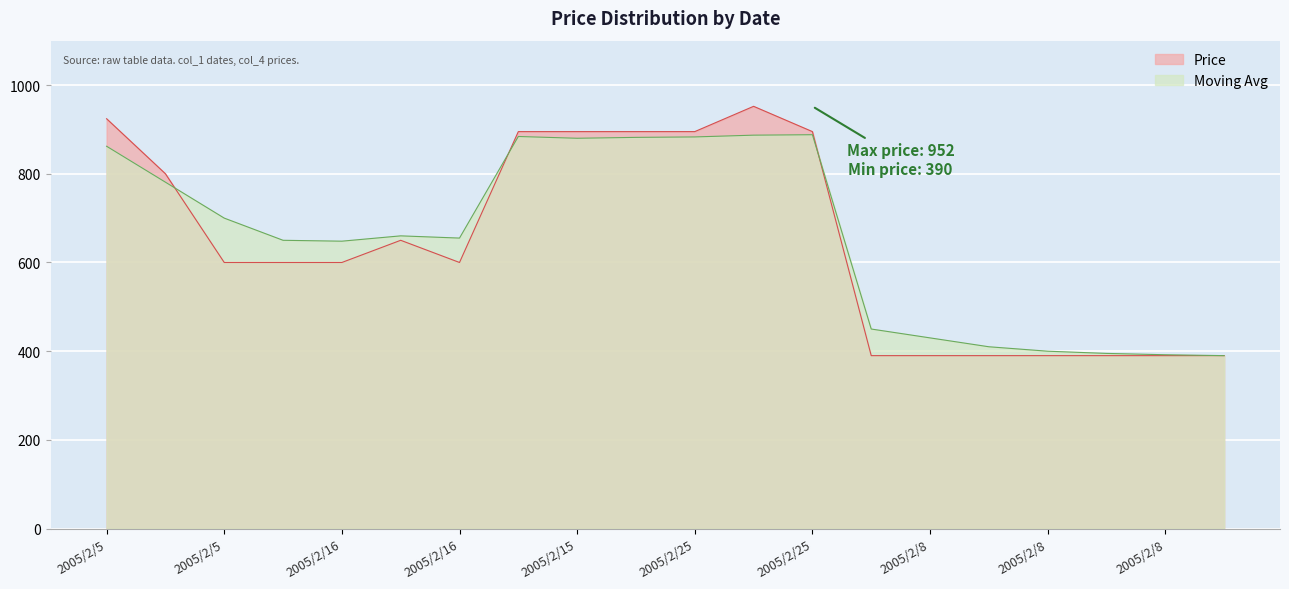

True or false: Price and Moving Avg intersect in this chart.

True